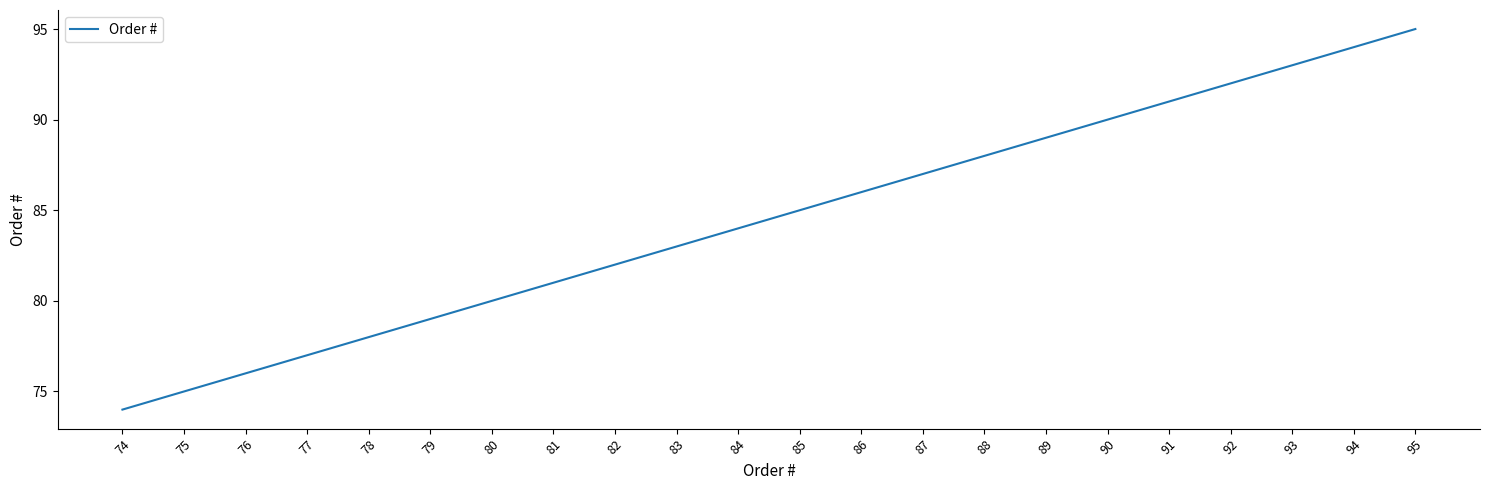

What is the change in value from 80 to 82?

+2